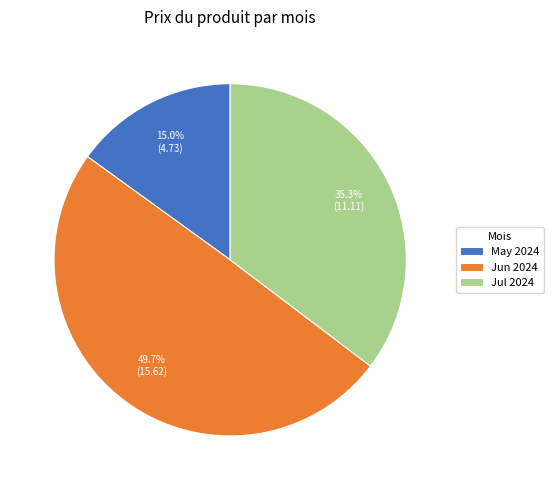

How much of the chart is everything except Jul 2024?

64.7%